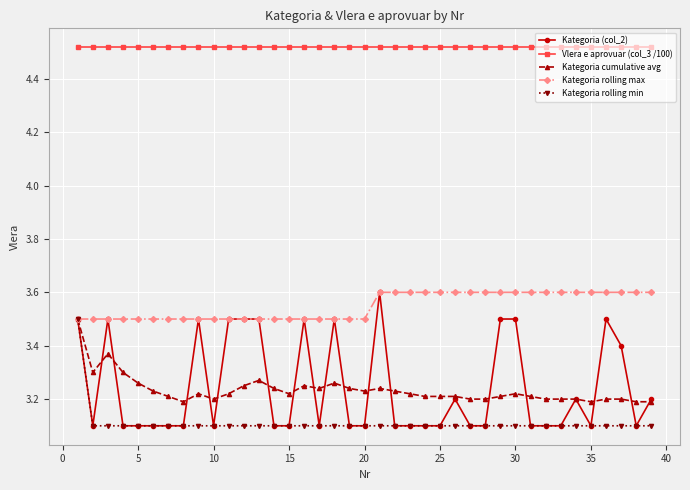

True or false: Kategoria rolling min and Vlera e aprovuar (col_3 /100) intersect in this chart.

False